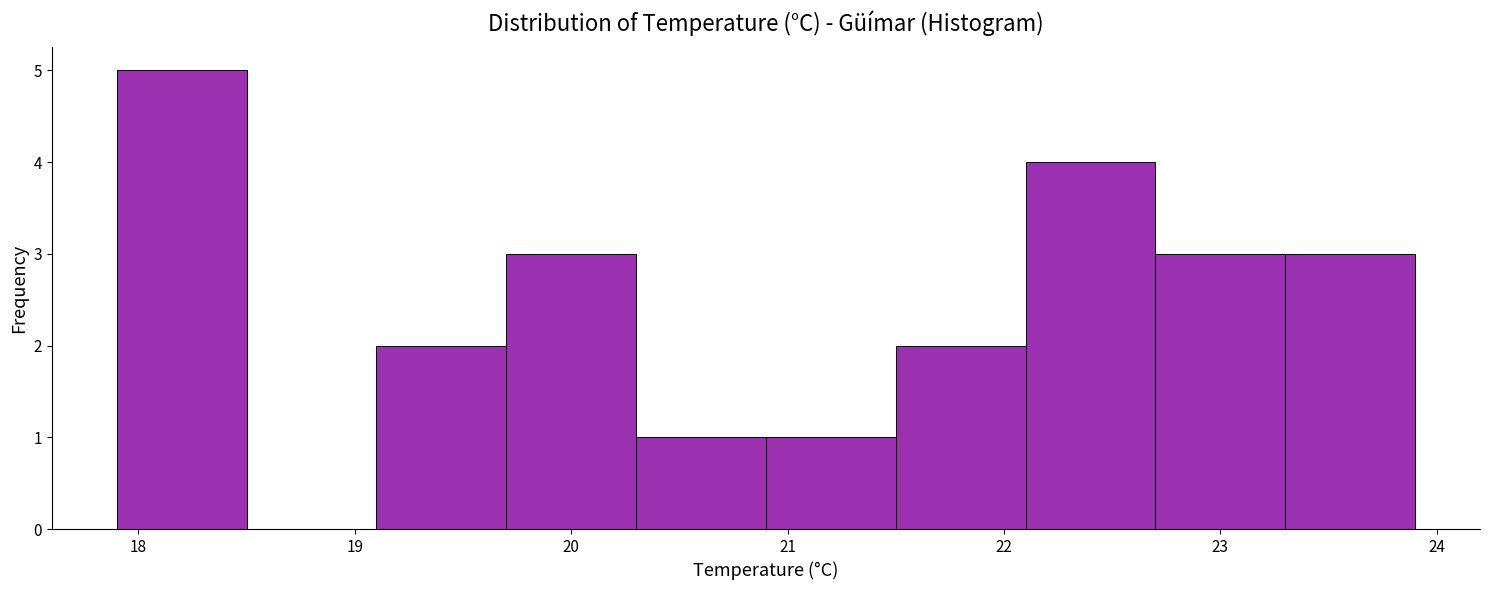

Reading left to right, transcribe this chart: for each bar, give the range it covers on the x-axis and its height. The values are not printed on the chart, so give them approximately, as read against the axis.

17.9 to 18.5: 5
18.5 to 19.1: 0
19.1 to 19.7: 2
19.7 to 20.3: 3
20.3 to 20.9: 1
20.9 to 21.5: 1
21.5 to 22.1: 2
22.1 to 22.7: 4
22.7 to 23.3: 3
23.3 to 23.9: 3